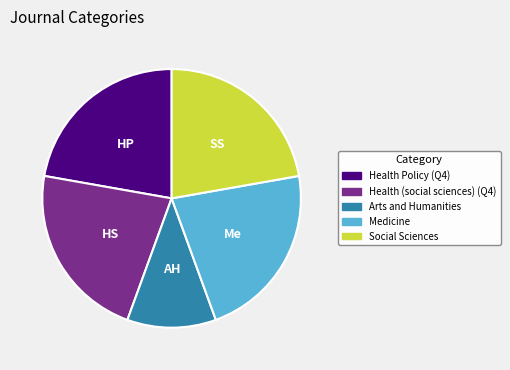

The Health Policy (Q4) slice represents 32% of the pie. True or false?

False